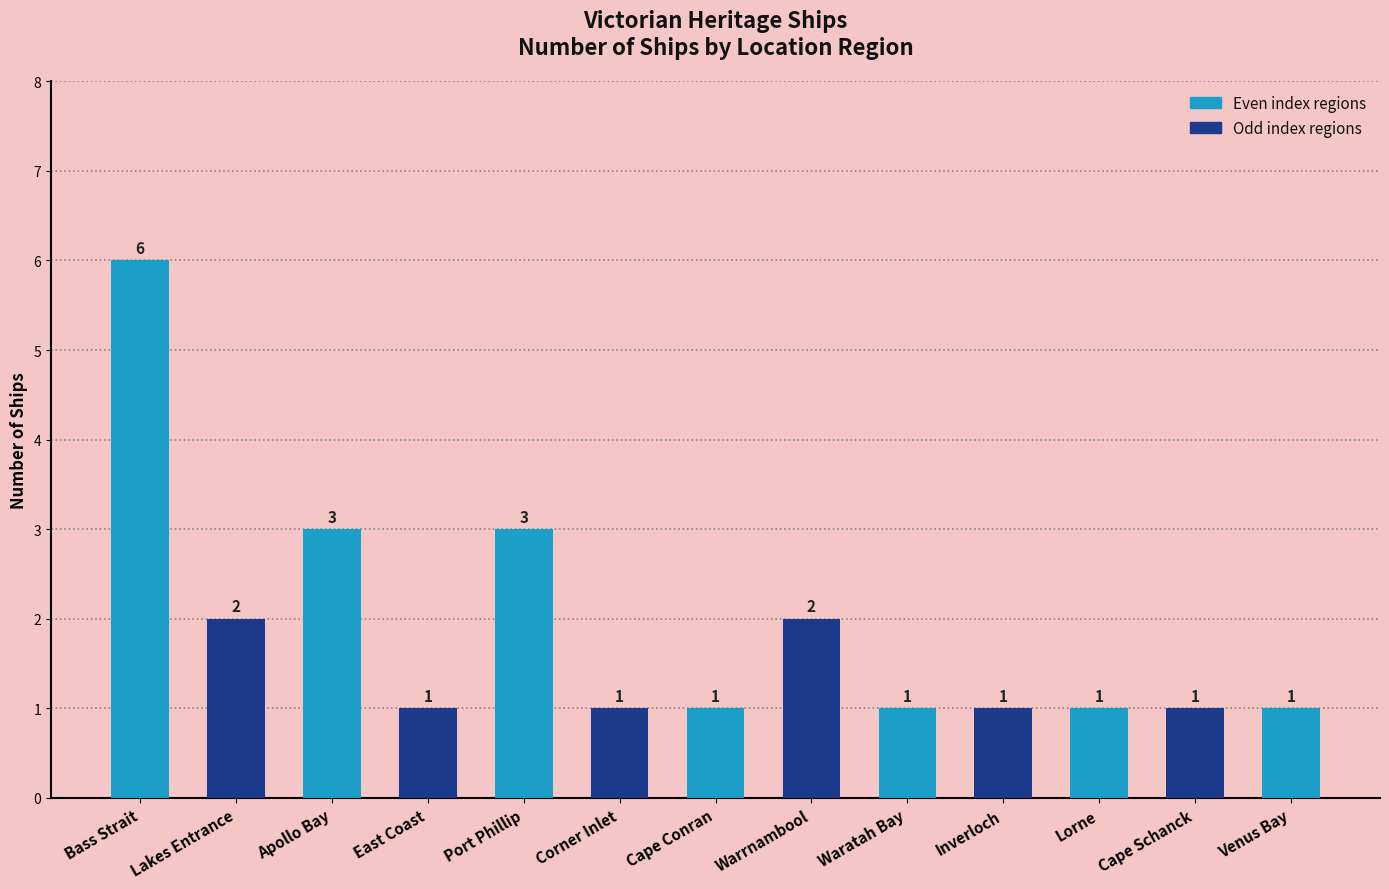

What is the approximate value at Warrnambool?

2